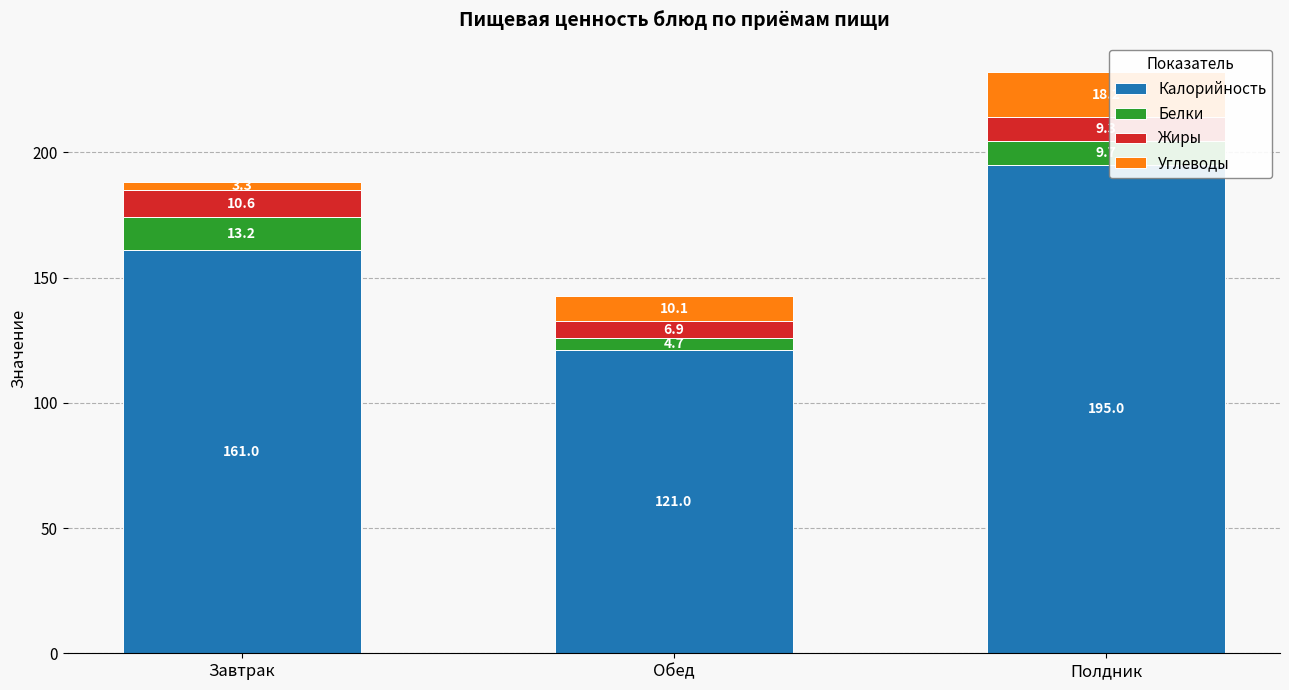

What is the maximum value for Калорийность?

195.0